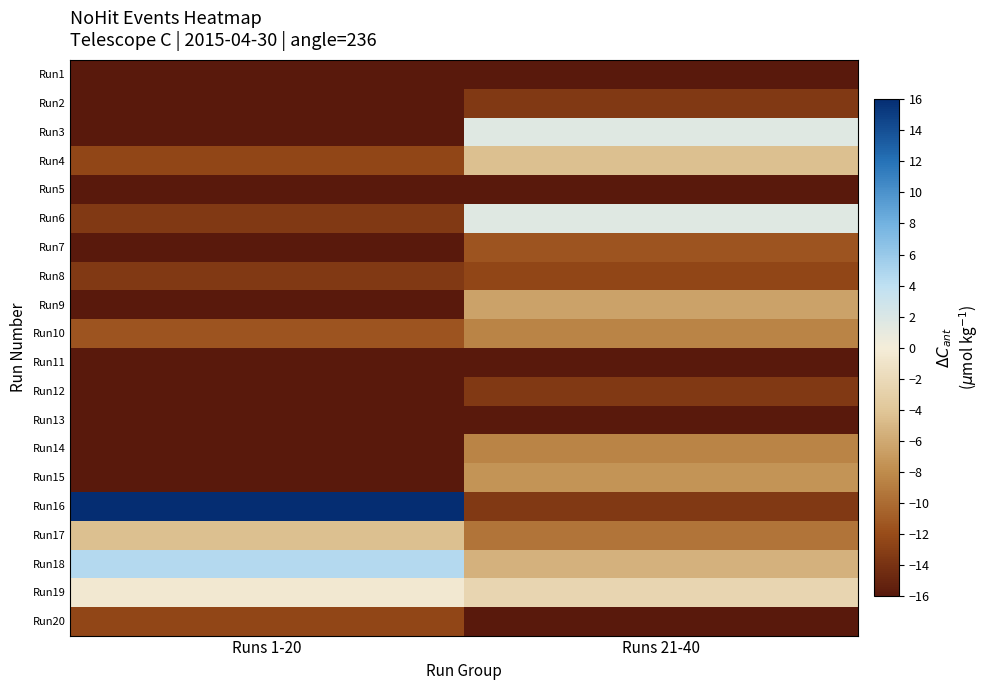

What is the minimum value shown in the chart?

-61.4